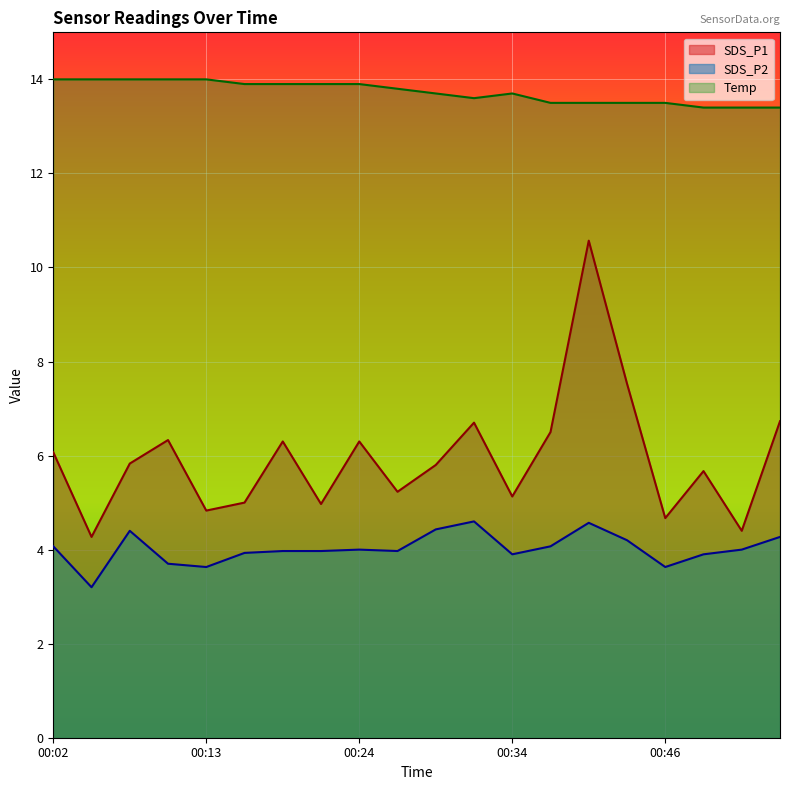

True or false: SDS_P1 has more than 1 interior local peaks.

True